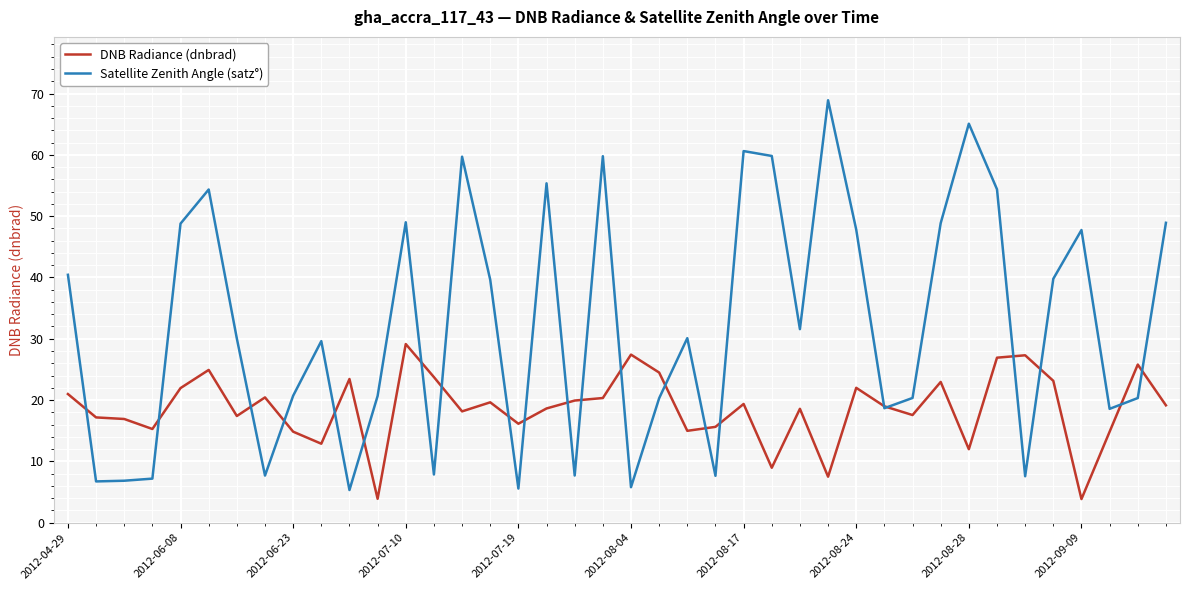

Which series has the largest total across all categories?

Satellite Zenith Angle (satz°)